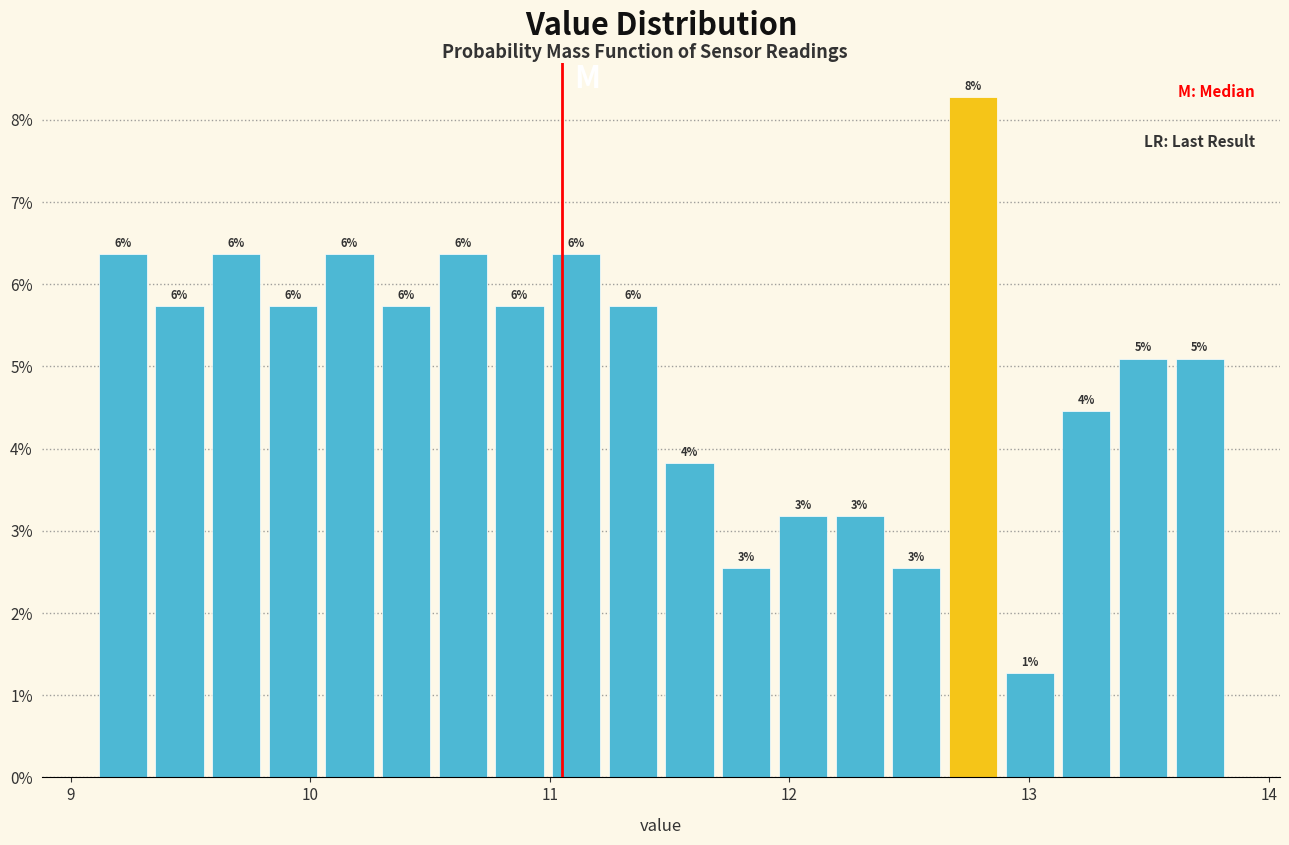

Read against the x-axis, roughly where is the centre of the tallest bar?

12.8